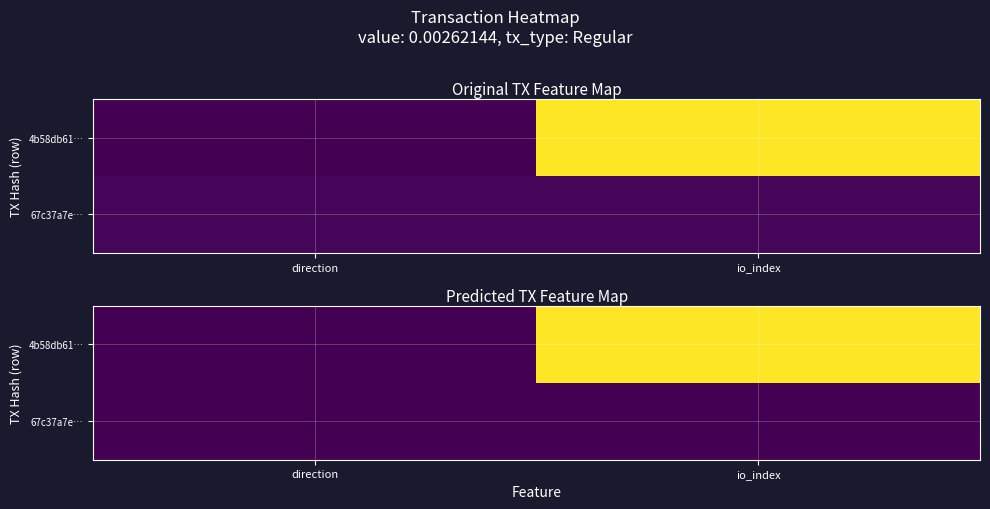

At which category is the sum across all series the highest?

io_index